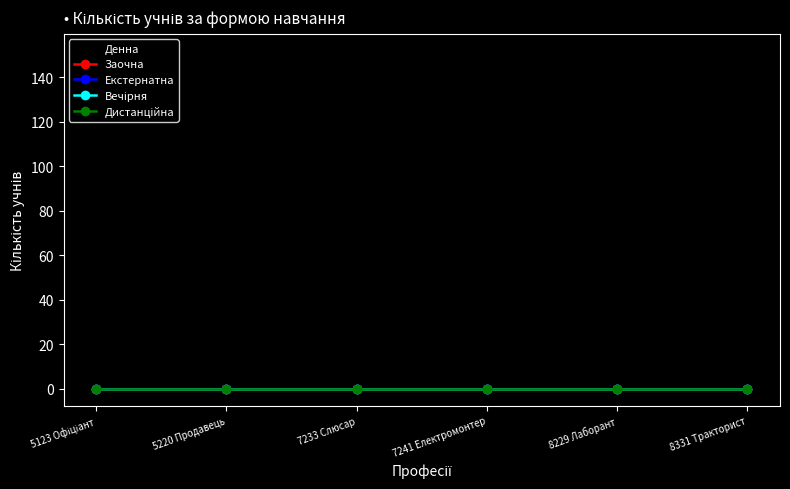

True or false: Вечірня and Заочна cross at least once.

False